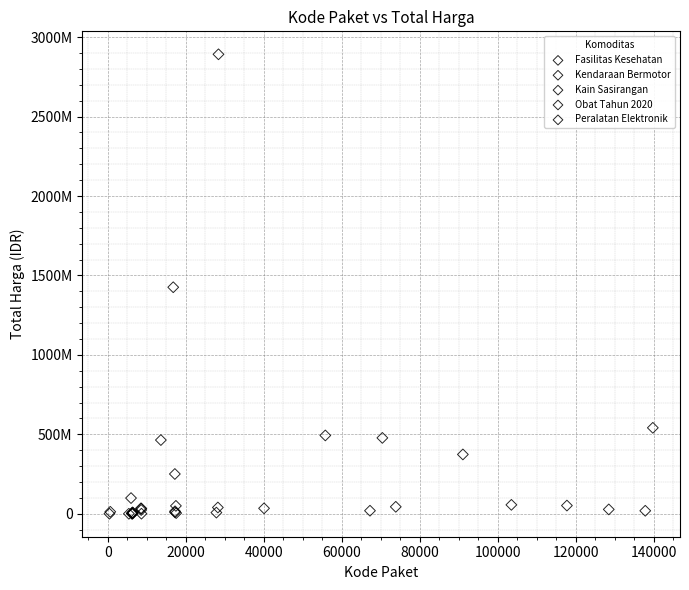

What are all the series names shown in the legend?

Fasilitas Kesehatan, Kendaraan Bermotor, Kain Sasirangan, Obat Tahun 2020, Peralatan Elektronik